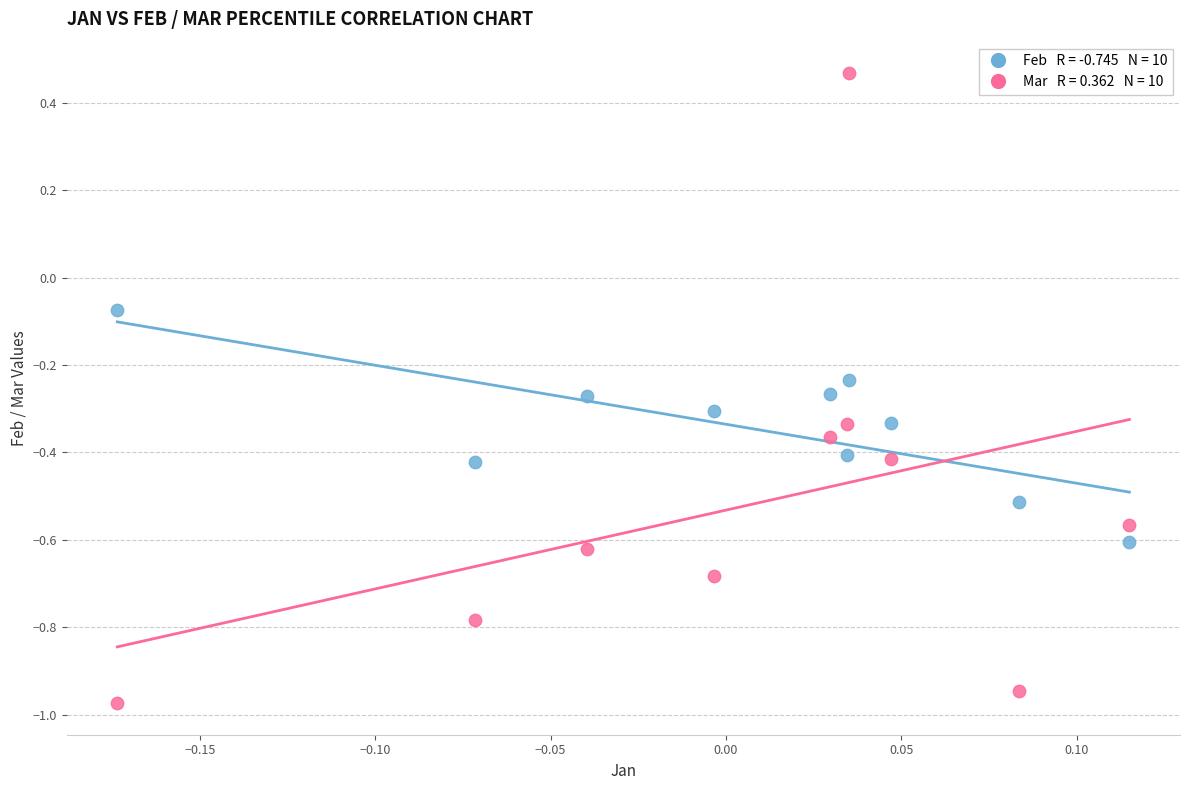

Across all data points, what is the range of Y values (max minus min)?

1.4